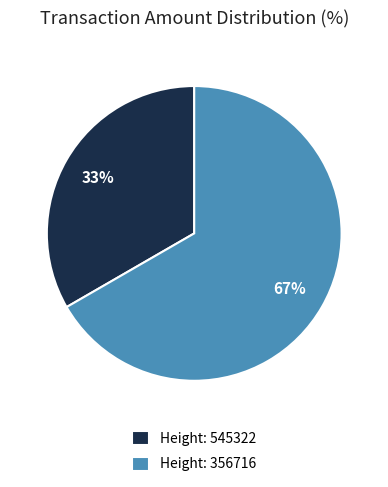

To the nearest percent, what is the combined percentage of Height: 356716 and Height: 545322?

100%